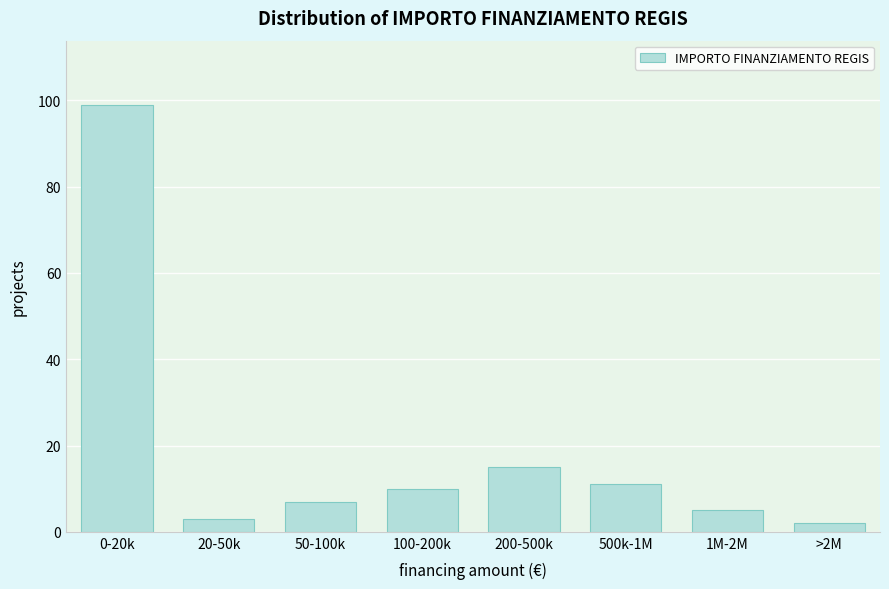

Reading right to left, transcribe all the data shown in this chart.

2	5	11	15	10	7	3	99